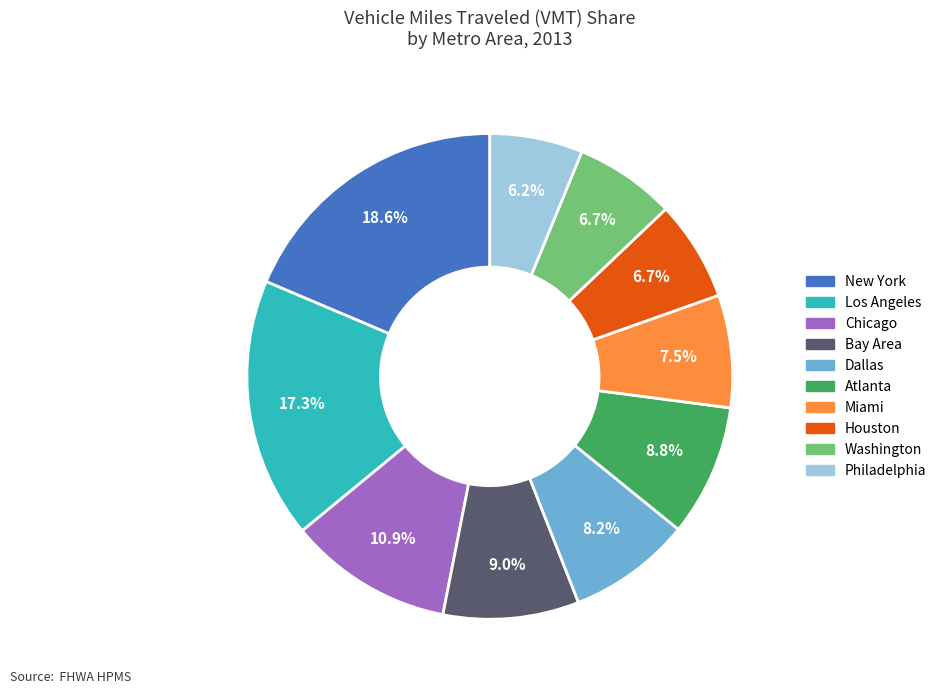

To the nearest percent, what is the difference between the Chicago and Philadelphia slice percentages?

5%